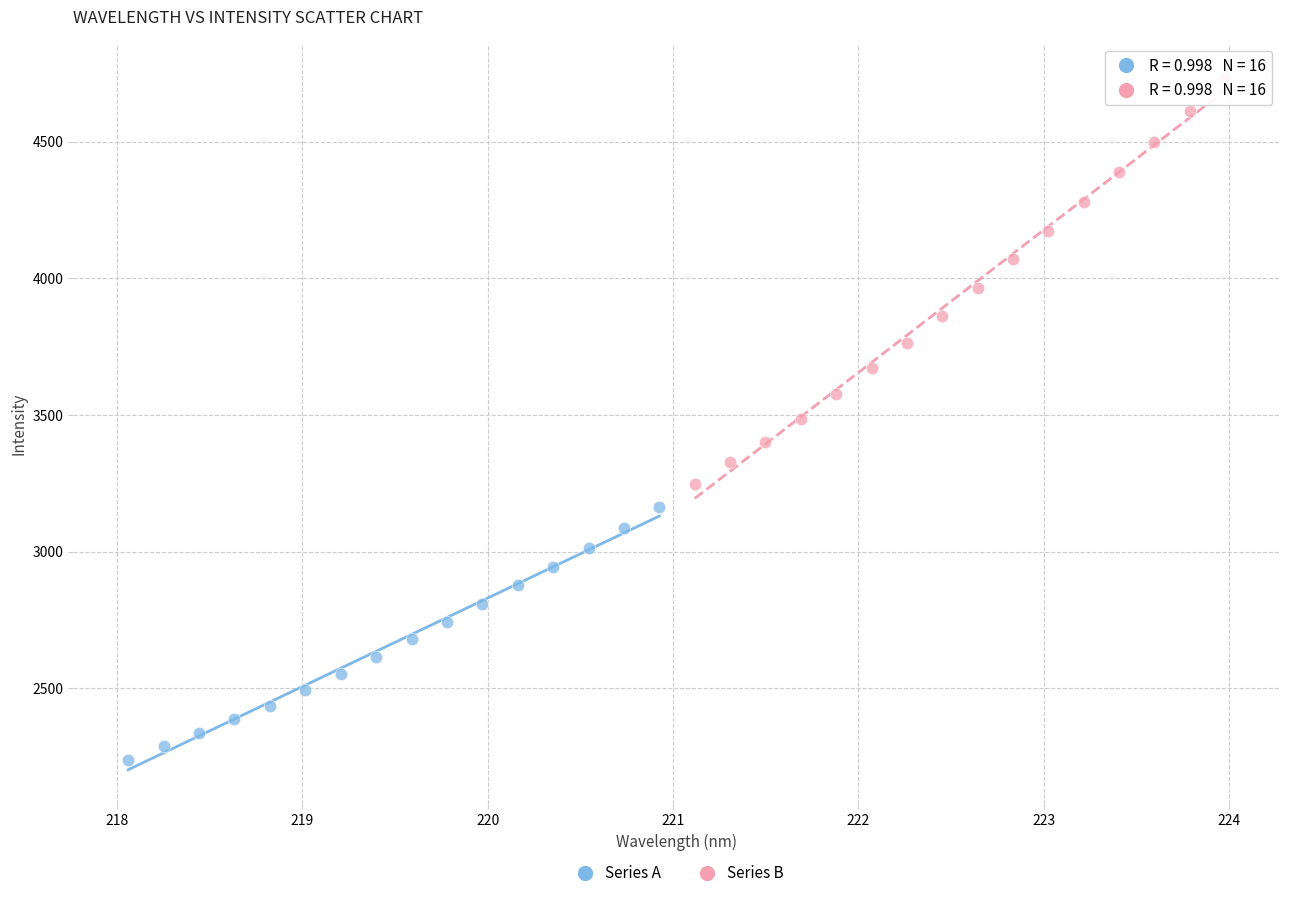

Which series has the largest Y range (max minus min)?

Series B